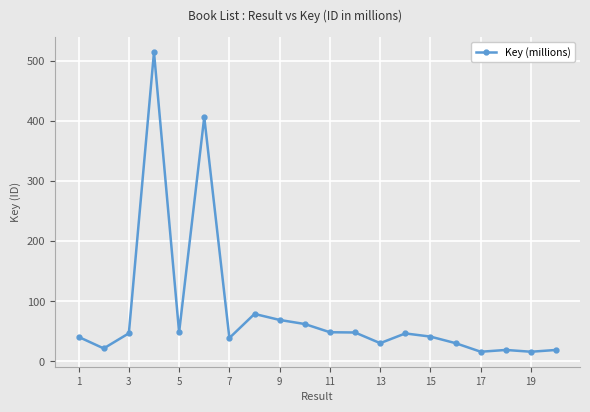

True or false: the data has more than 0 interior local peaks.

True